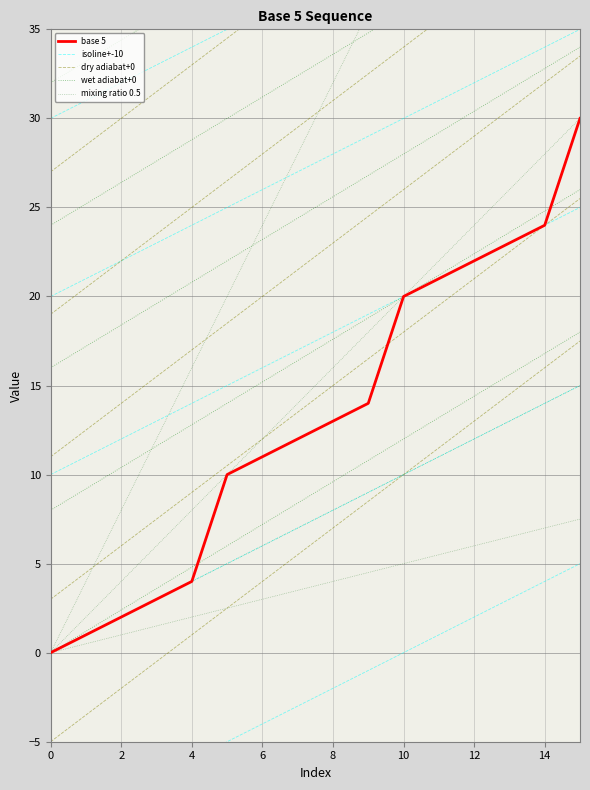

Count the number of data series in this chart.

5